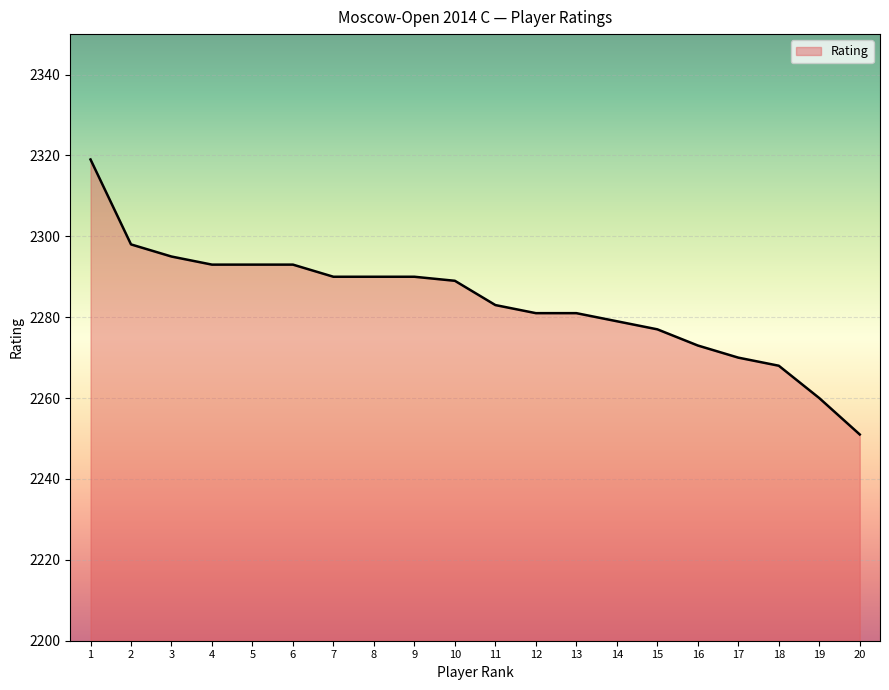

At which category does the chart reach its minimum across all series?

20